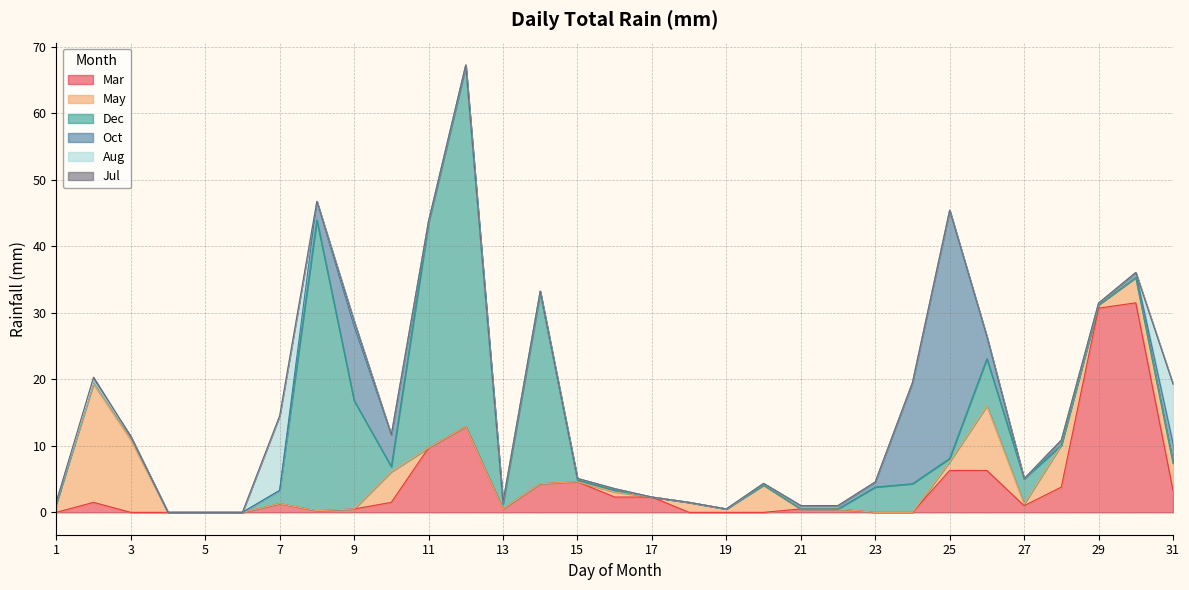

How many lines are shown in the chart?

6